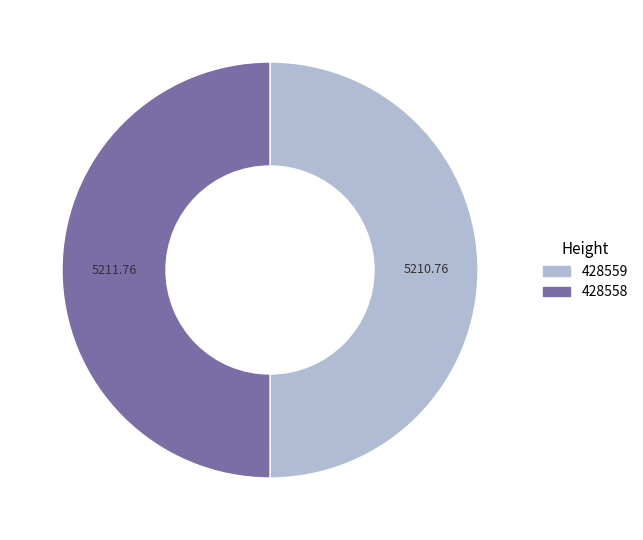

The 428559 slice represents 50% of the pie. True or false?

True